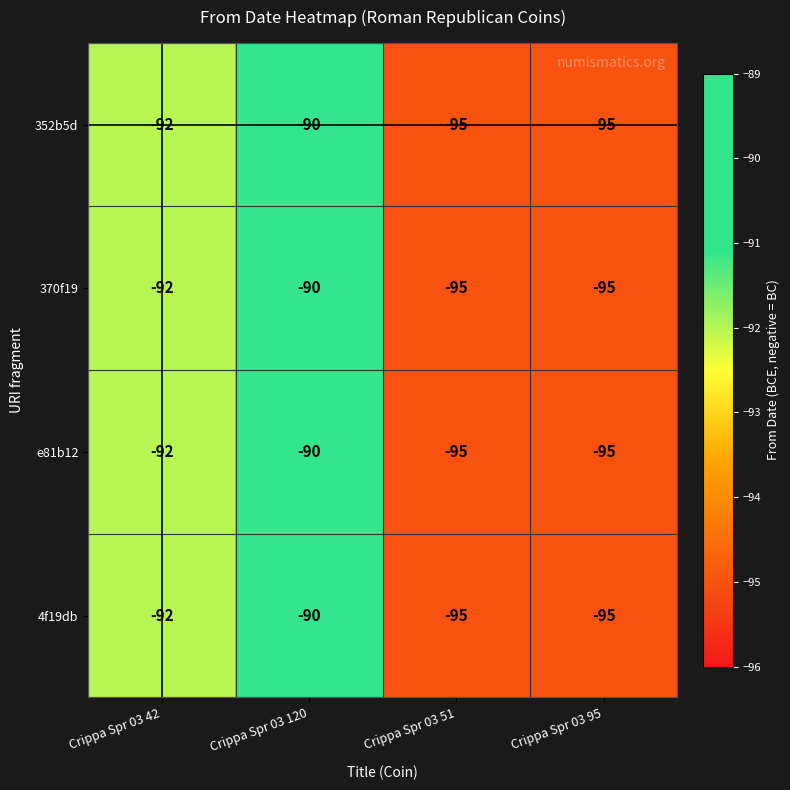

At which label does 370f19 first exceed -92?

Crippa Spr 03 120